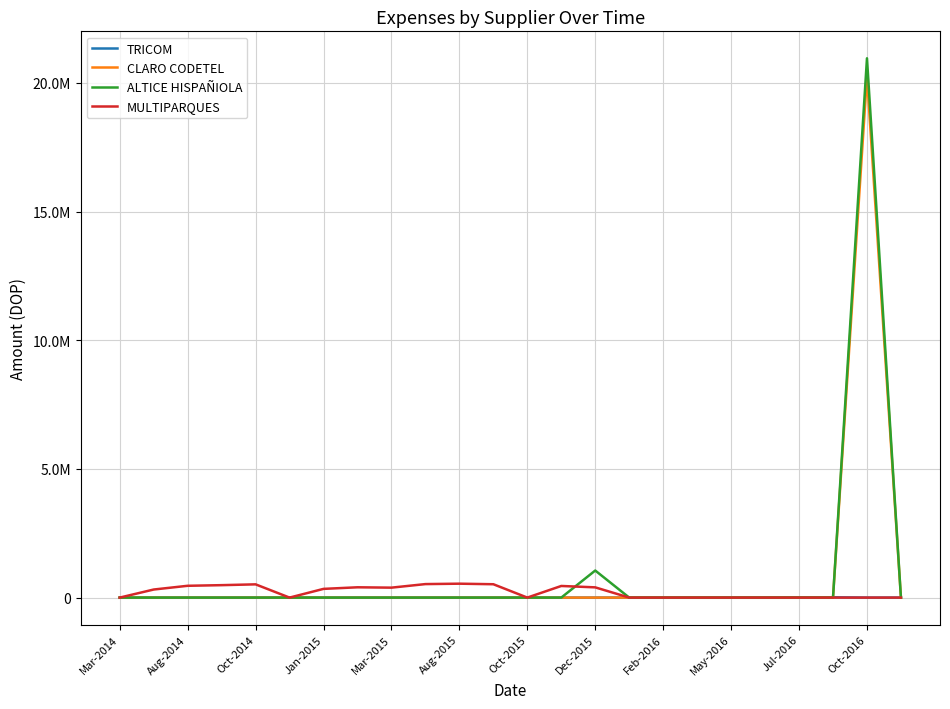

What are all the series names shown in the legend?

TRICOM, CLARO CODETEL, ALTICE HISPAÑIOLA, MULTIPARQUES